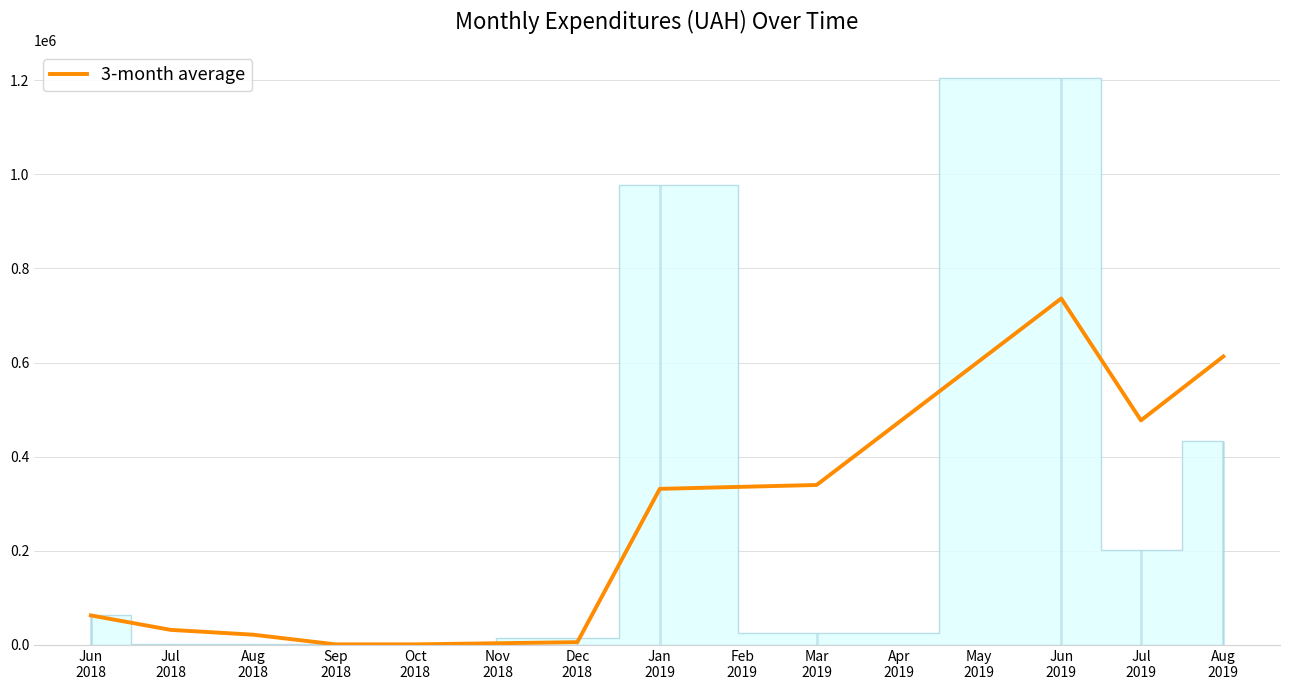

What is the maximum value for 3-month average?

736220.5